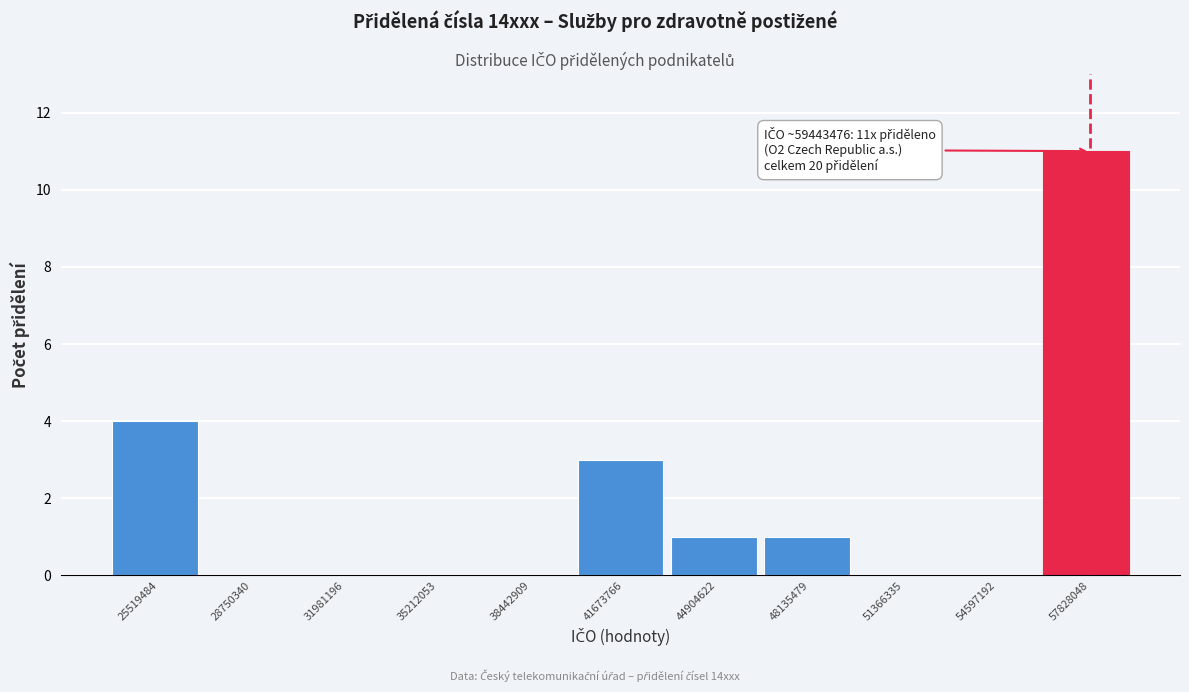

Reading right to left, transcribe all the data shown in this chart.

57828048=11	54597192=0	51366335=0	48135479=1	44904622=1	41673766=3	38442909=0	35212053=0	31981196=0	28750340=0	25519484=4